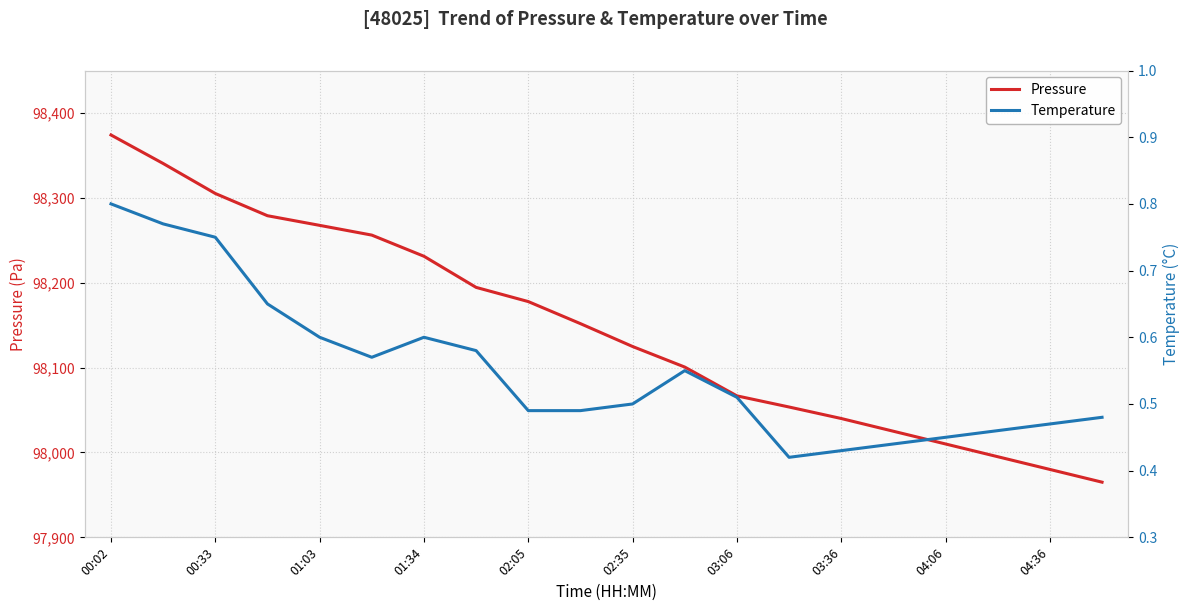

Is it true that Pressure equals 26039.6 at 04:06?

False